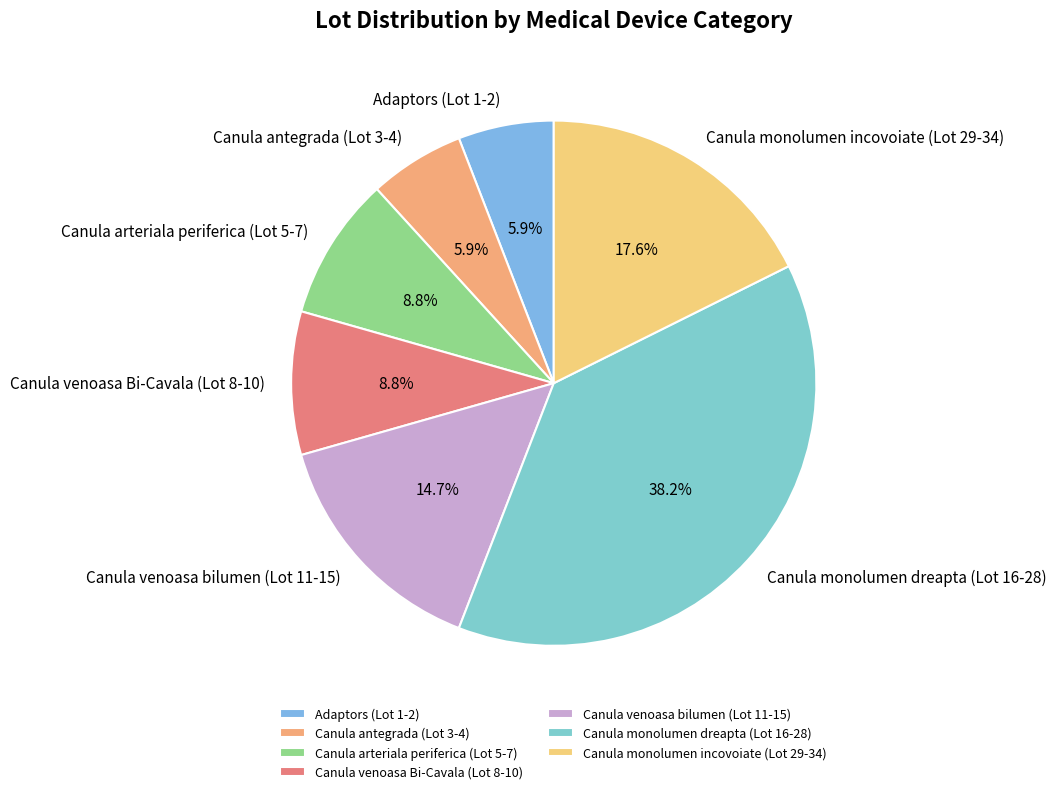

Between Canula monolumen dreapta (Lot 16-28) and Canula monolumen incovoiate (Lot 29-34), which is larger?

Canula monolumen dreapta (Lot 16-28)